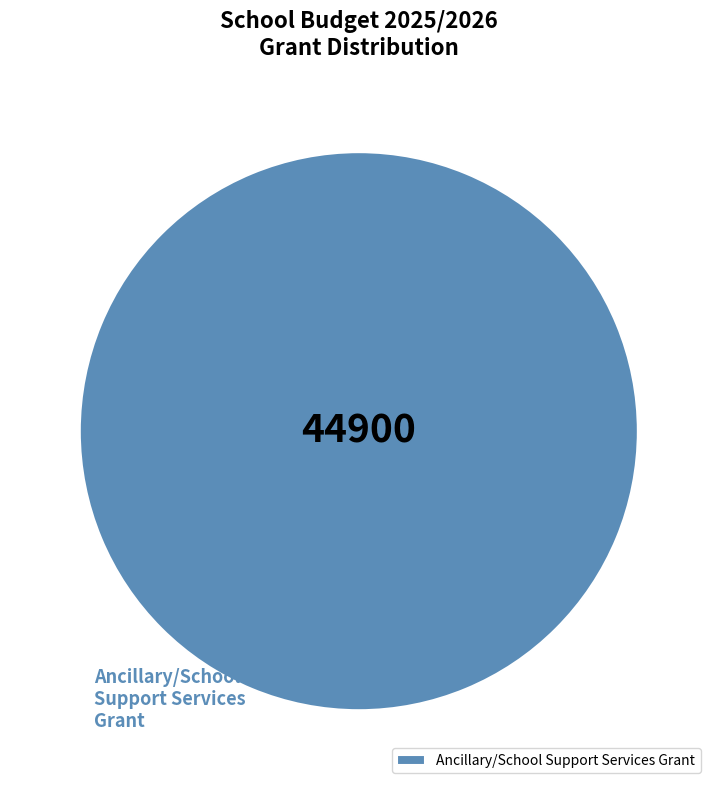

Rank the categories by value from lowest to highest.

Ancillary/School Support Services Grant